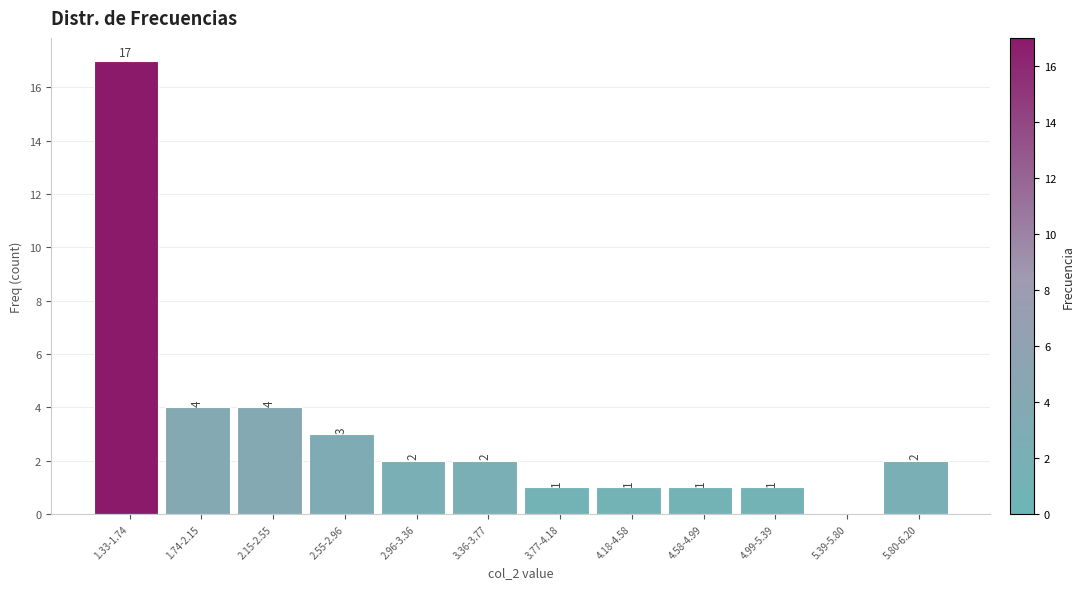

Reading left to right, transcribe all the data shown in this chart.

1.33-1.74=17	1.74-2.15=4	2.15-2.55=4	2.55-2.96=3	2.96-3.36=2	3.36-3.77=2	3.77-4.18=1	4.18-4.58=1	4.58-4.99=1	4.99-5.39=1	5.39-5.80=0	5.80-6.20=2